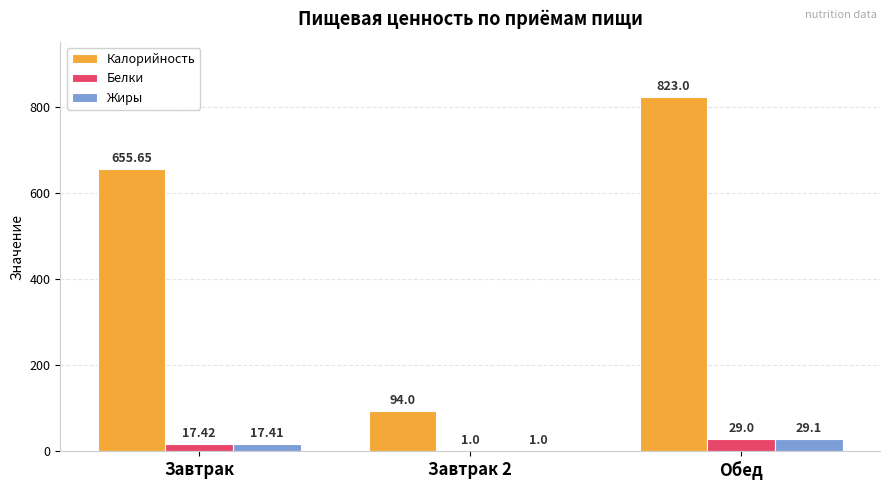

Which series changed the most between Завтрак and Обед?

Калорийность